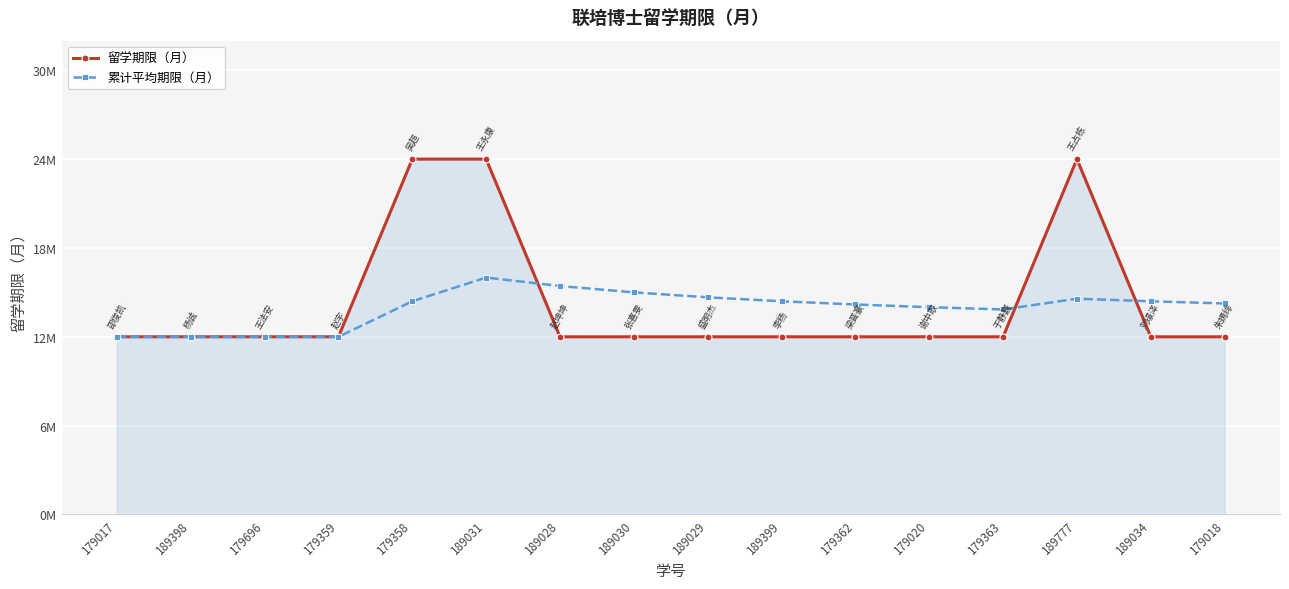

How many interior local valleys does the 累计平均期限（月） series have?

1